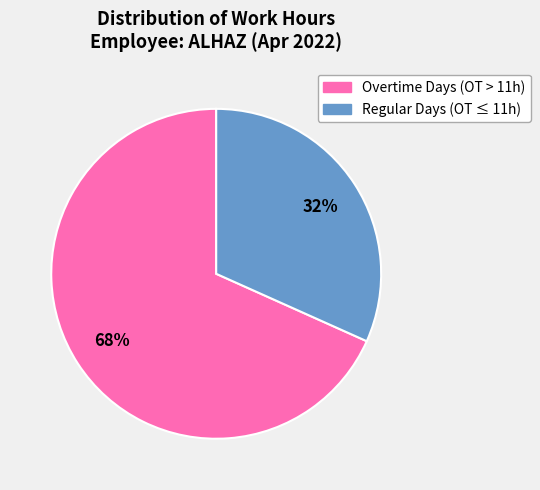

To the nearest percent, what is the average slice percentage?

50%